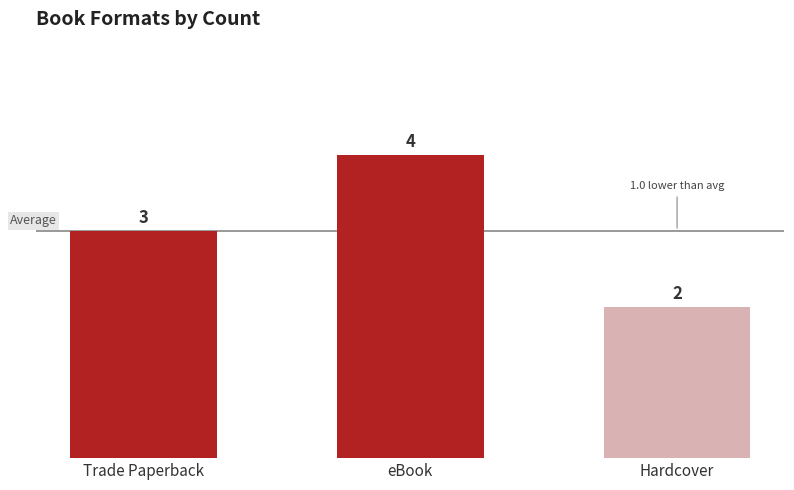

List the labels in order of value, smallest first.

Hardcover, Trade Paperback, eBook